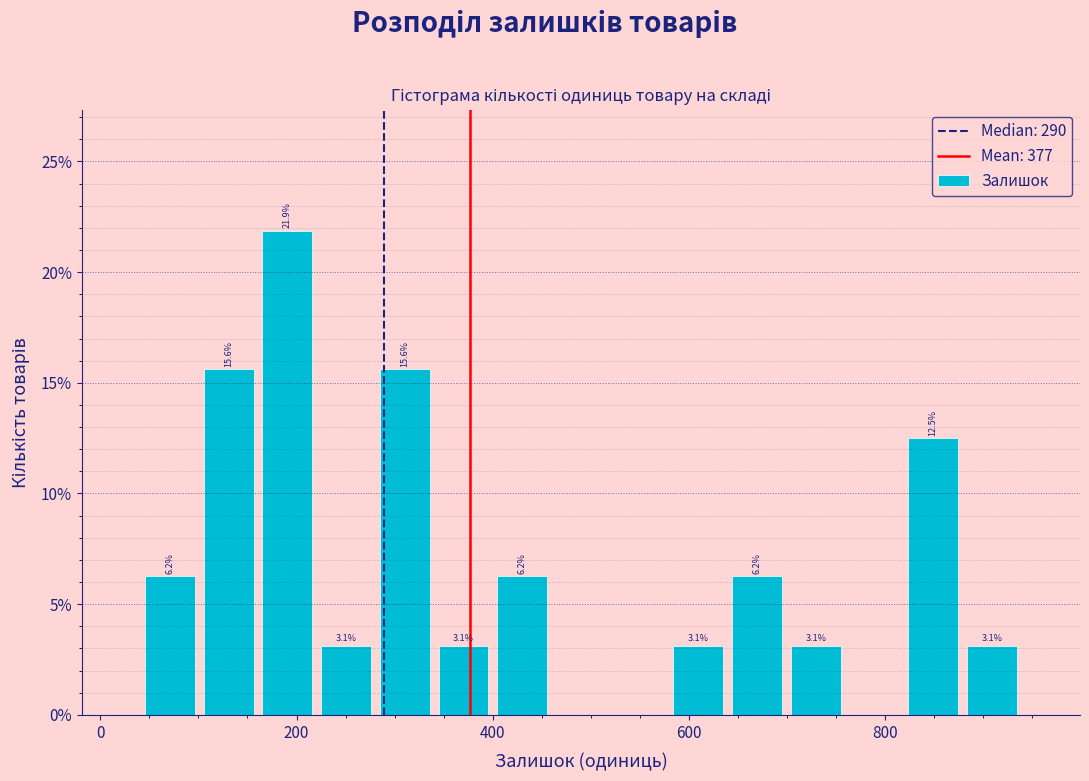

Read against the x-axis, roughly where is the centre of the tallest bar?

200